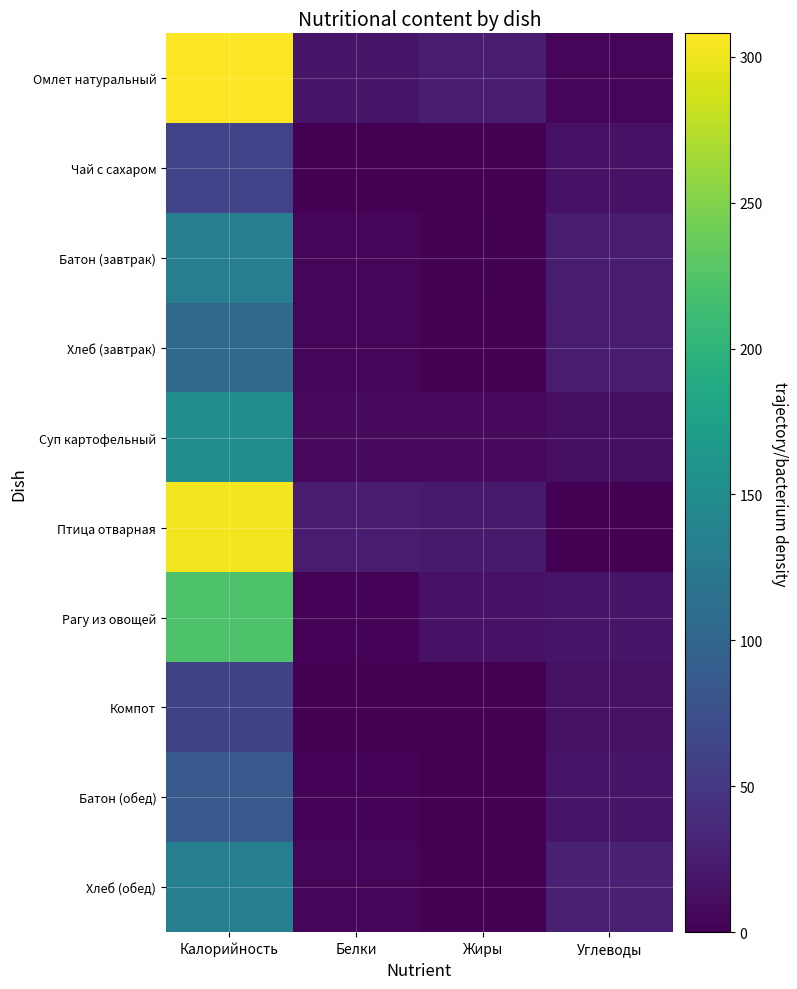

At which category is the sum across all series the highest?

Калорийность